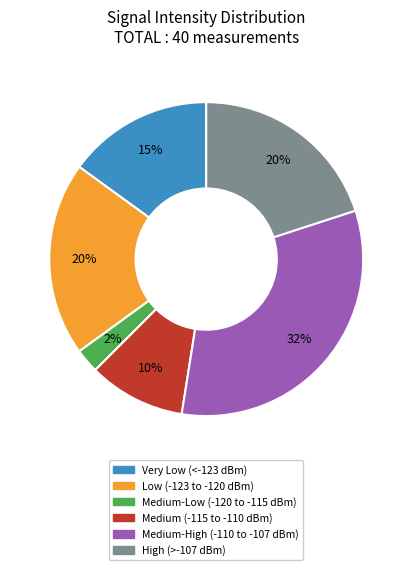

To the nearest percent, what is the average slice percentage?

17%